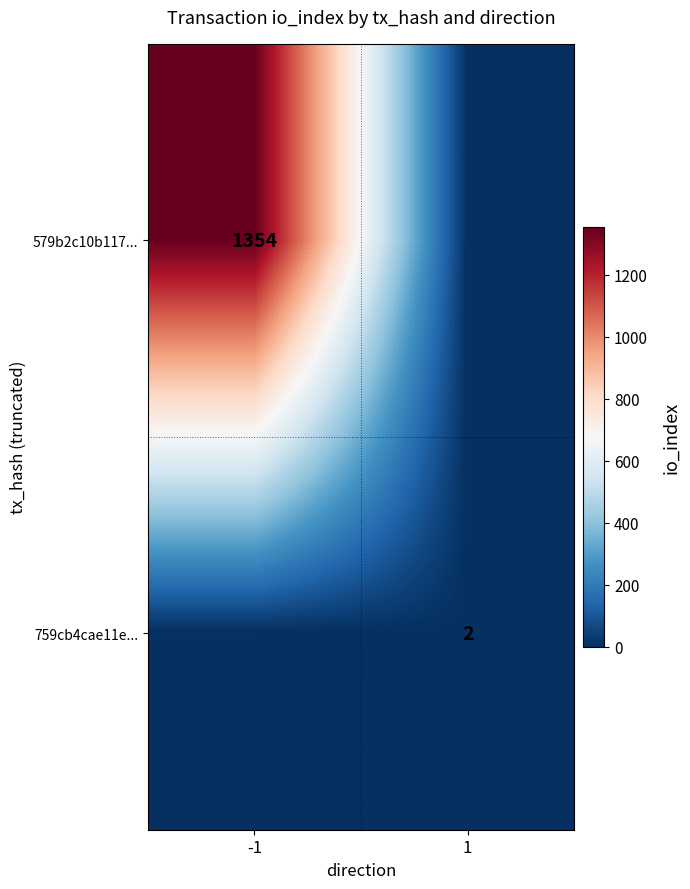

The 759cb4cae11e... series shows 0 at 1. True or false?

False